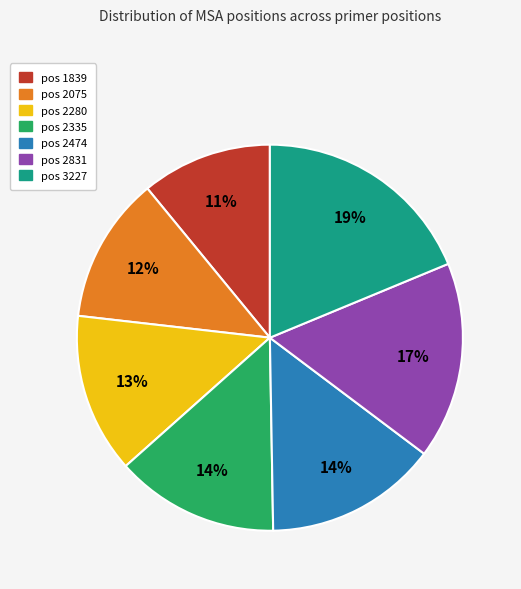

Does any single category account for the majority?

No